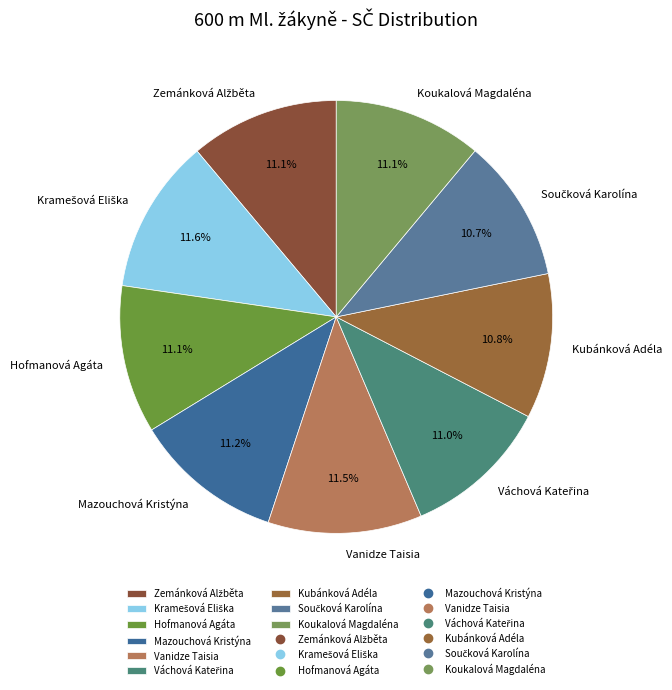

Is there any slice that represents more than half of the pie?

No